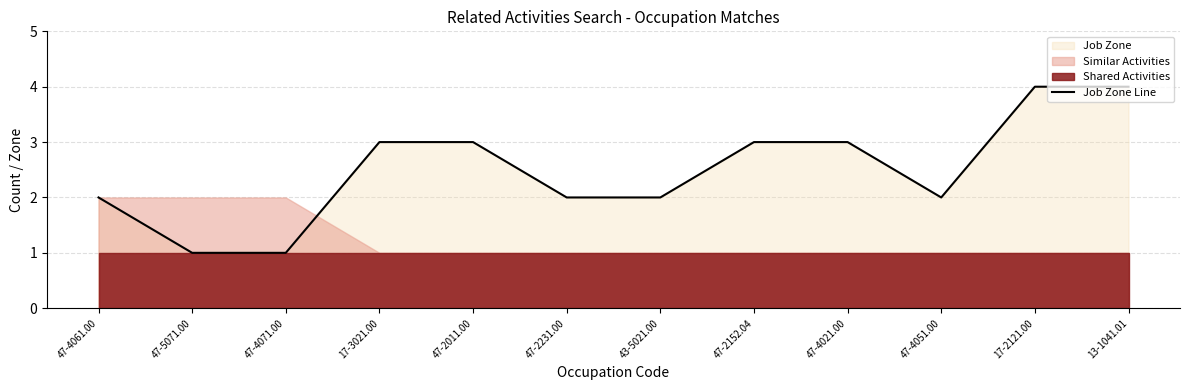

The chart shows a value of 2 at 47-4061.00. True or false?

True